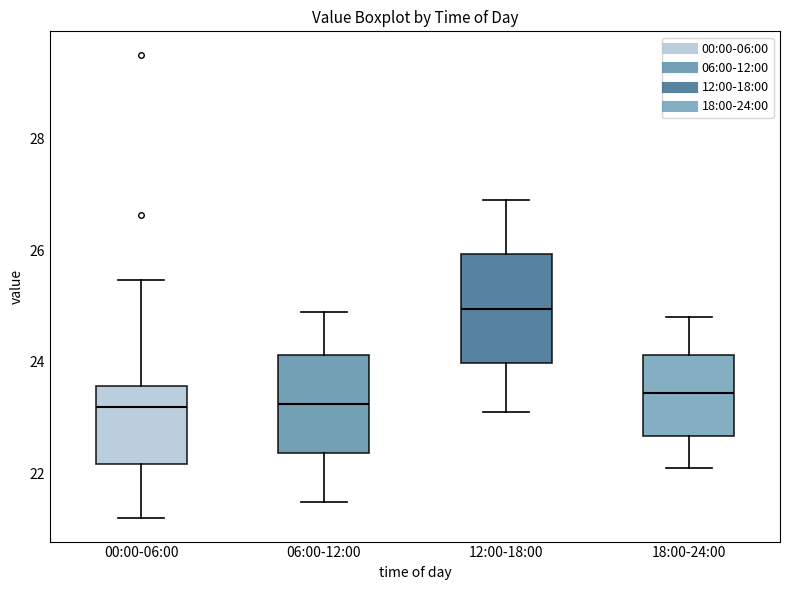

Where does the upper whisker of the box for 00:00-06:00 end on the y-axis? The values are not printed on the chart, so give them approximately, as read against the axis.

25.4